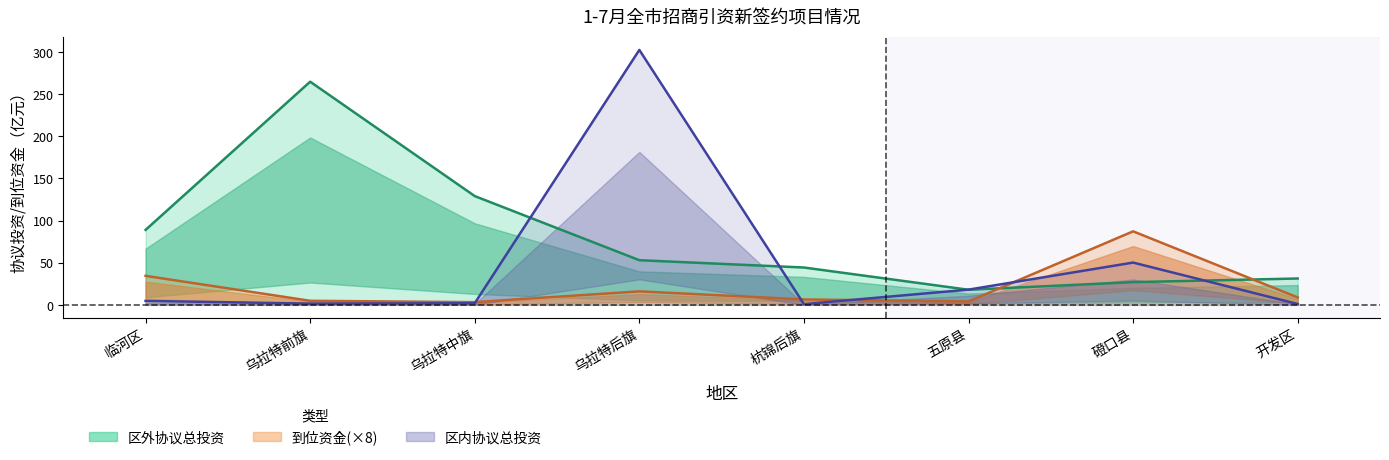

What value does the 到位资金 series have at 五原县?

4.0